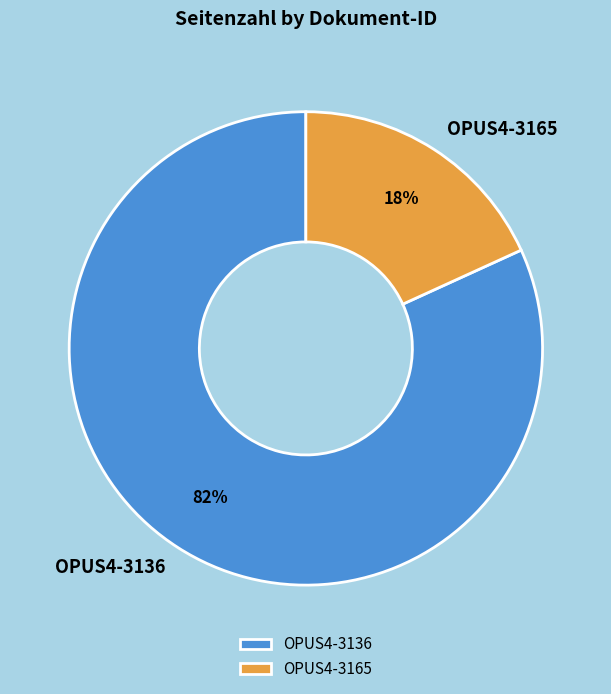

Combined, do OPUS4-3165 and OPUS4-3136 account for over 50%?

Yes